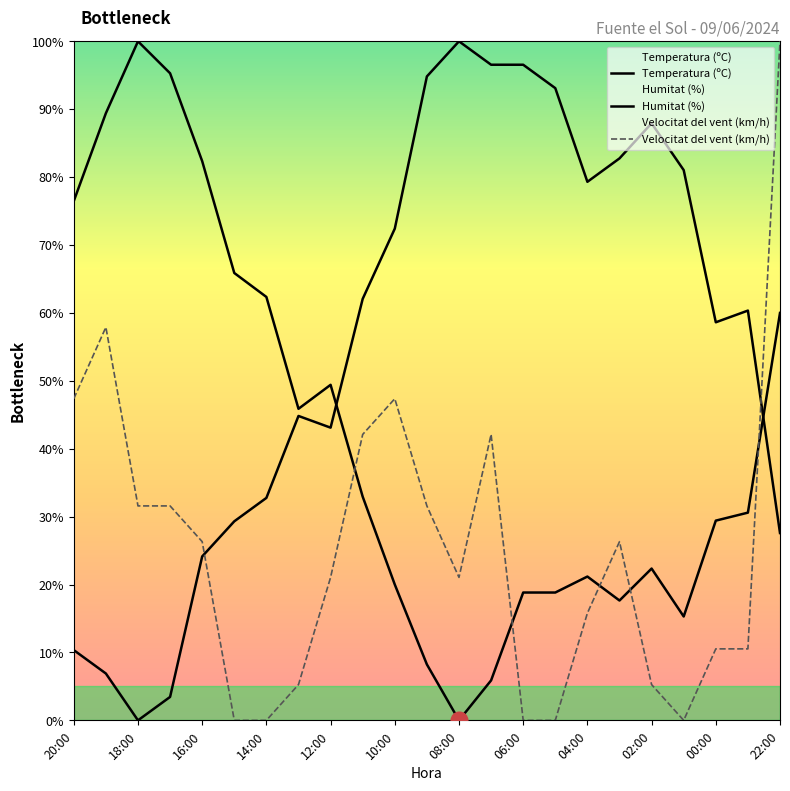

What is the difference between the second highest and second lowest values in the Velocitat del vent (km/h) series?

57.9